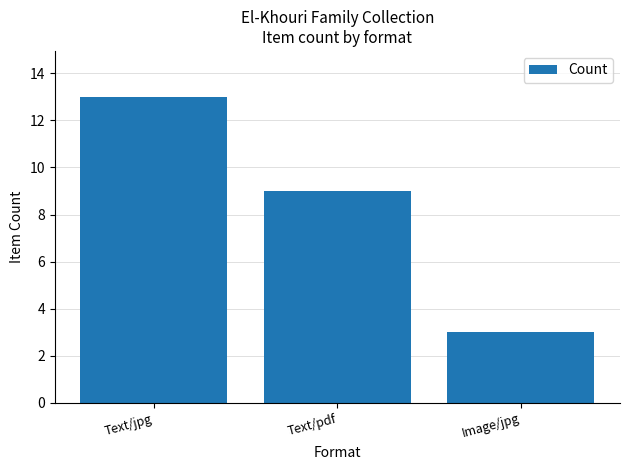

Reading left to right, what are all the values shown in this chart?

13	9	3